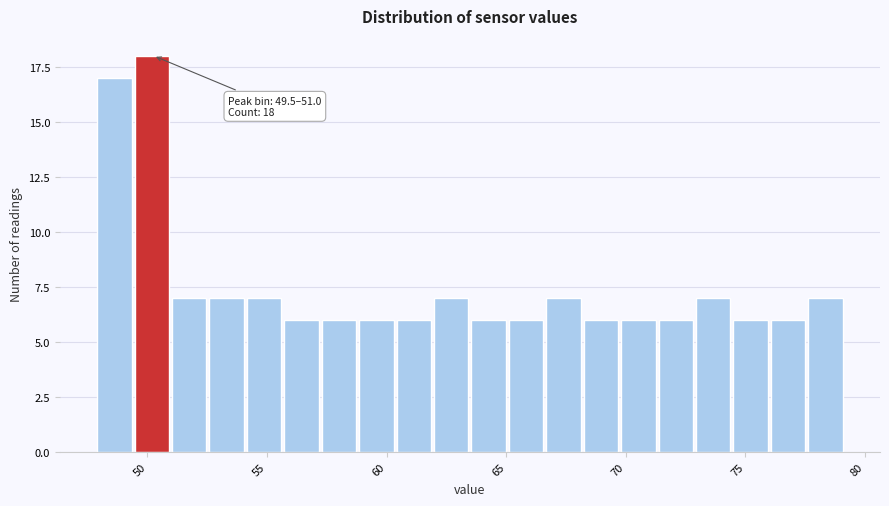

Around what value on the x-axis is the tallest bar? Give the approximate position of its centre, as read against the axis.

50.0